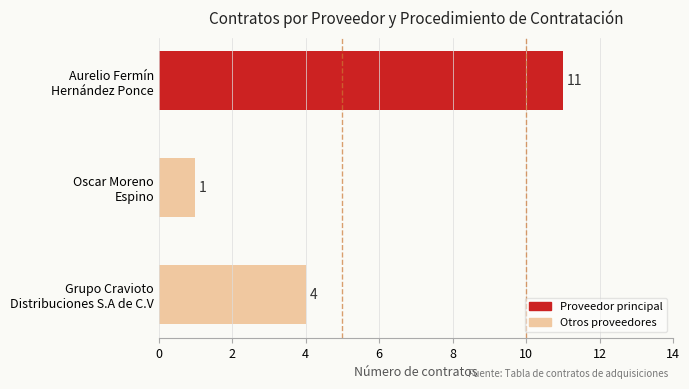

What is the value of the 3rd bar from the top?

4